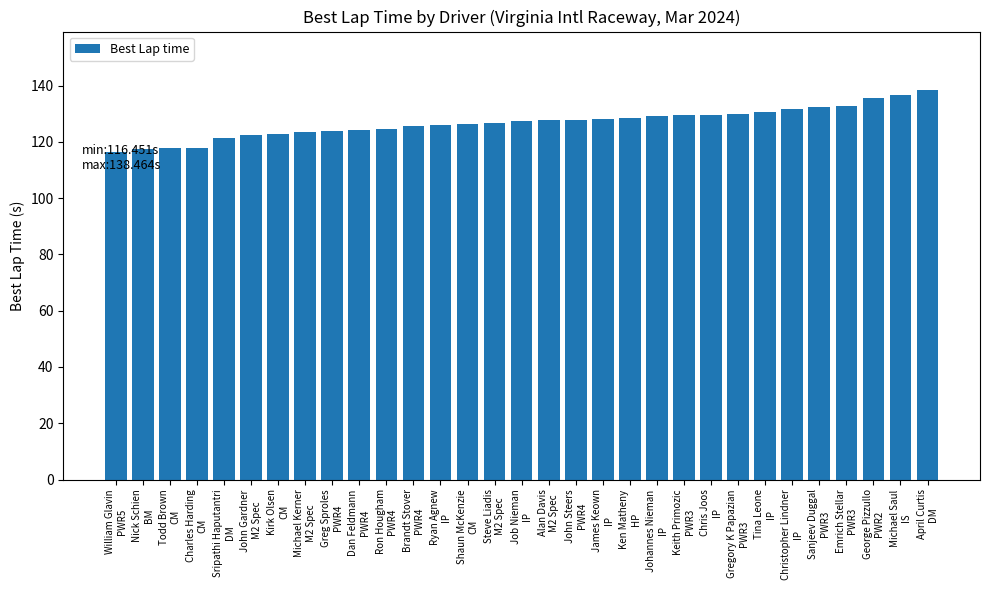

True or false: the data shows 130.6 at Tina Leone
IP.

True